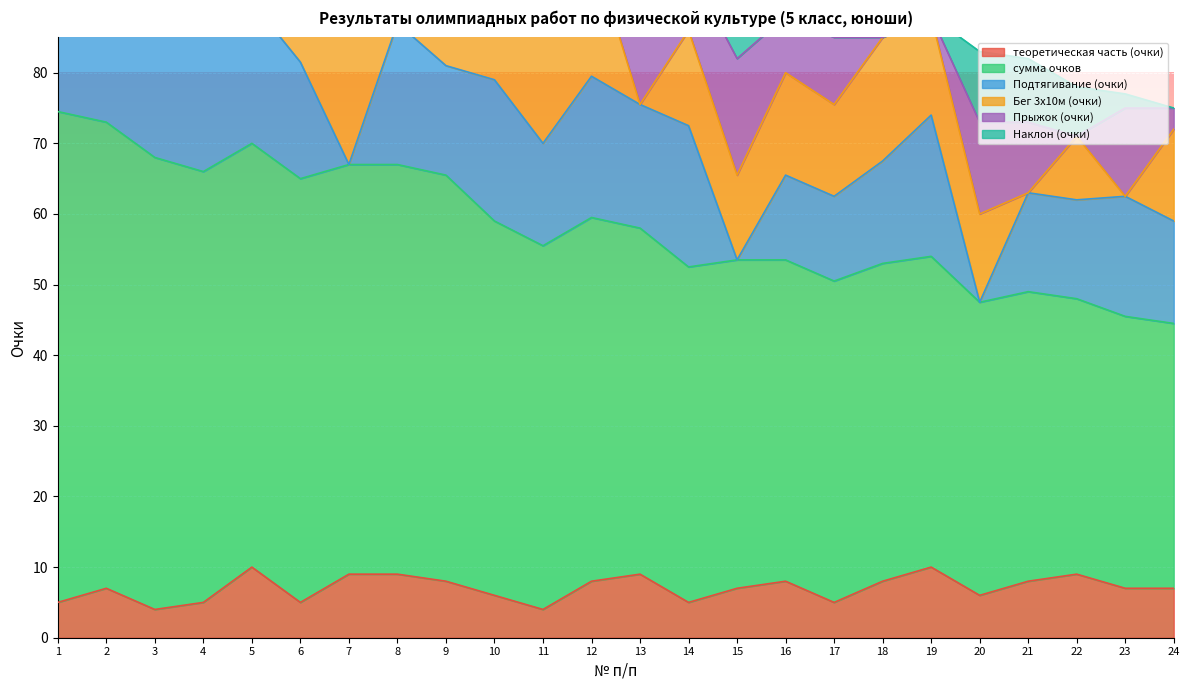

Rank the series at 3 from lowest to highest value.

теоретическая часть (очки), Бег 3х10м (очки), Наклон (очки), Прыжок (очки), Подтягивание (очки), сумма очков